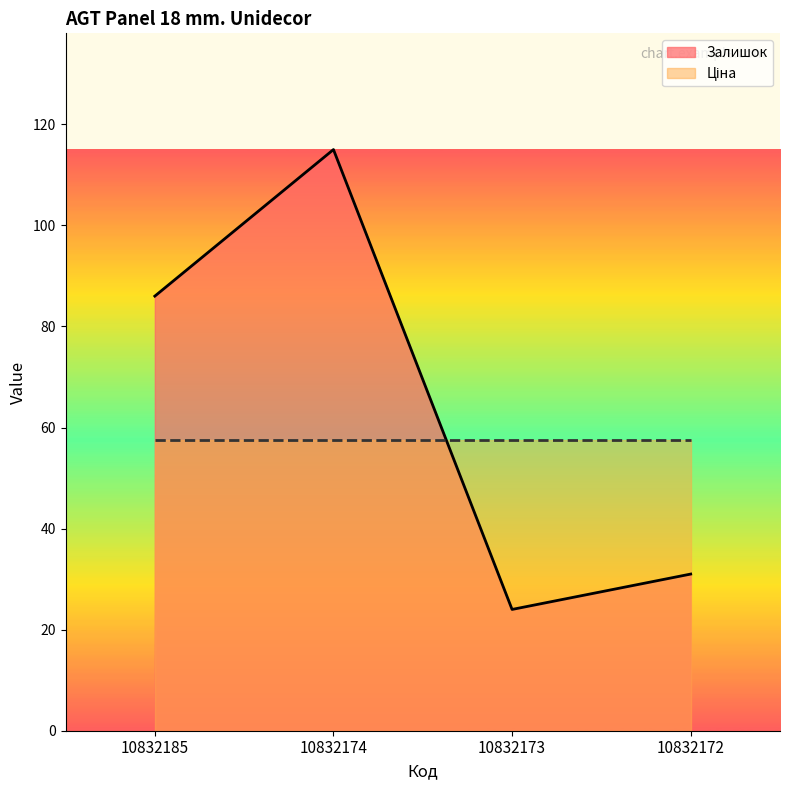

Is it true that Залишок_line equals 24.0 at 10832173?

True